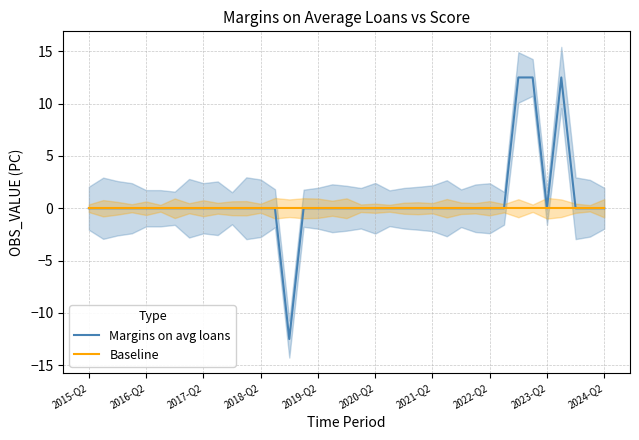

True or false: Margins on avg loans and Baseline intersect in this chart.

False